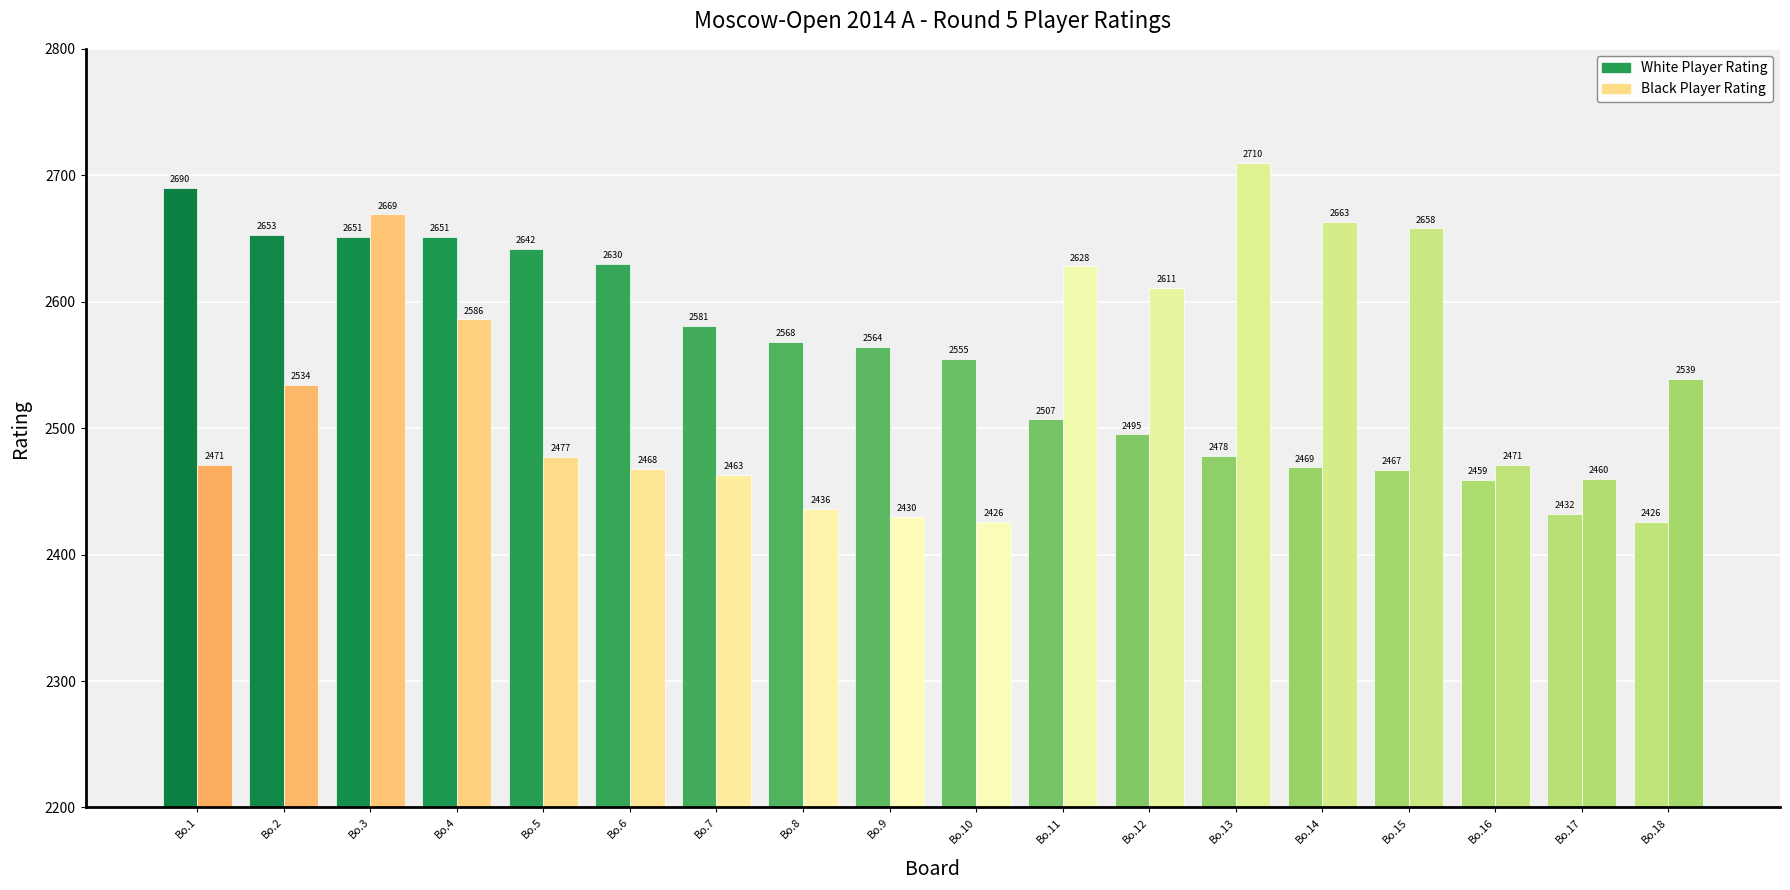

Which series has the largest range (max minus min)?

Black Player Rating